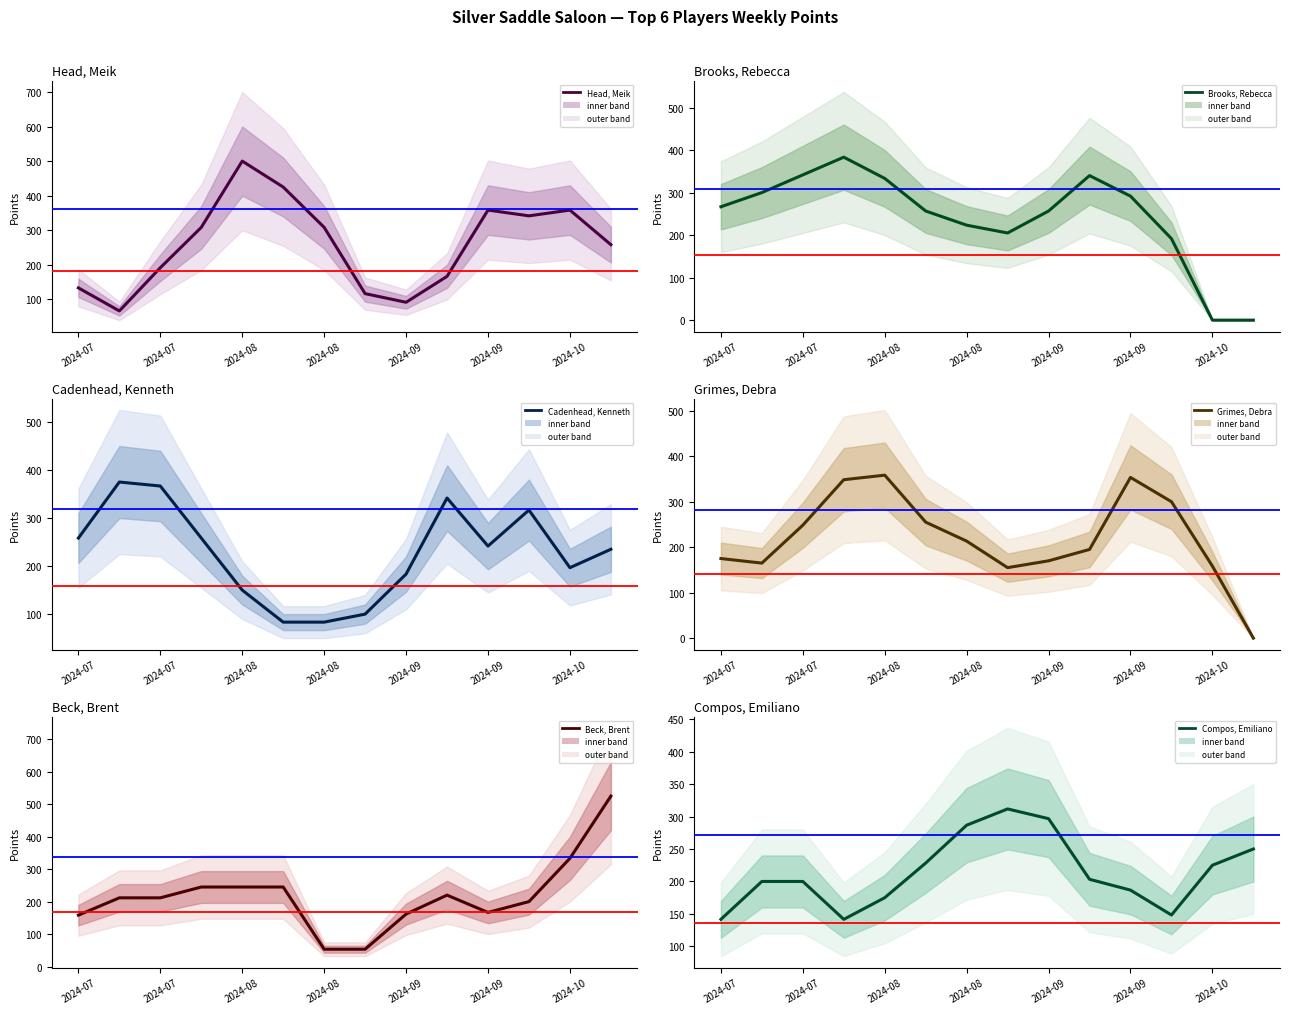

Is the value of Compos, Emiliano at 11 greater than the value of Cadenhead, Kenneth at 2024-09?

No